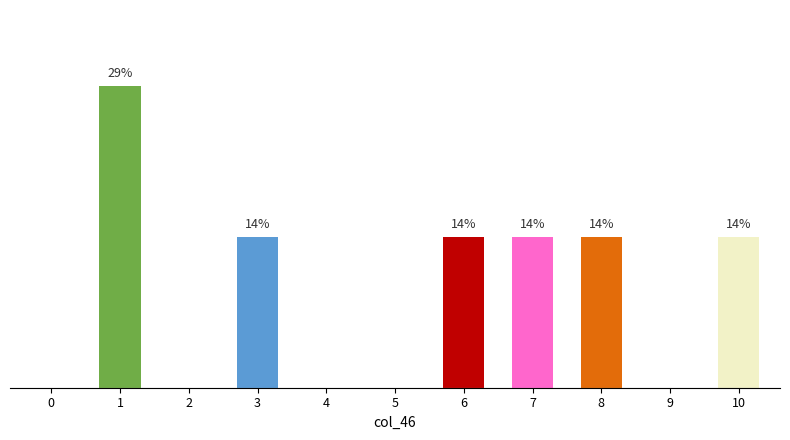

Where is the data nearest to the value 14?

3